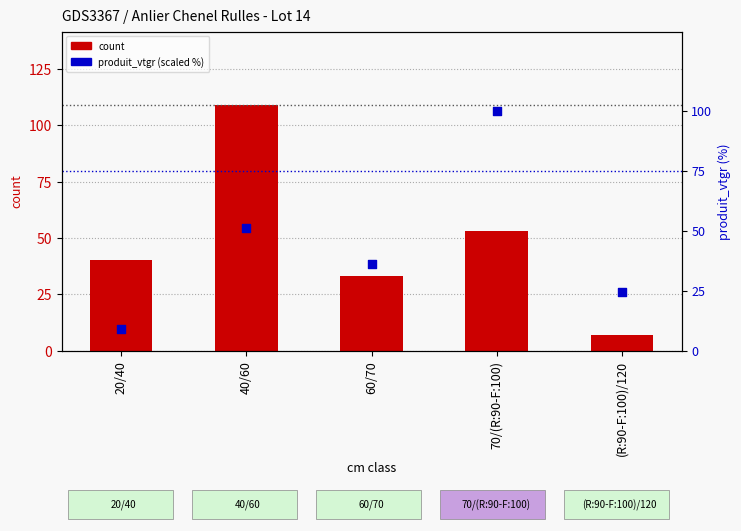

At which category is the sum across all series the highest?

40/60